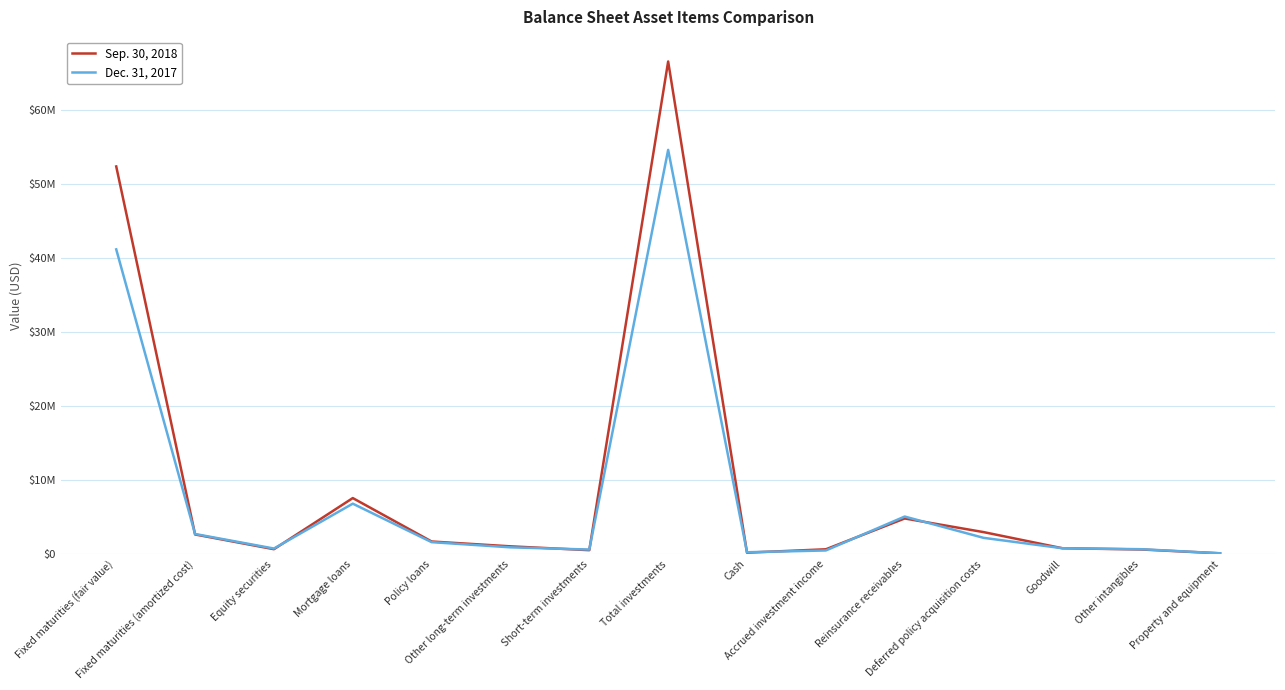

How many intersections are there between Sep. 30, 2018 and Dec. 31, 2017?

8